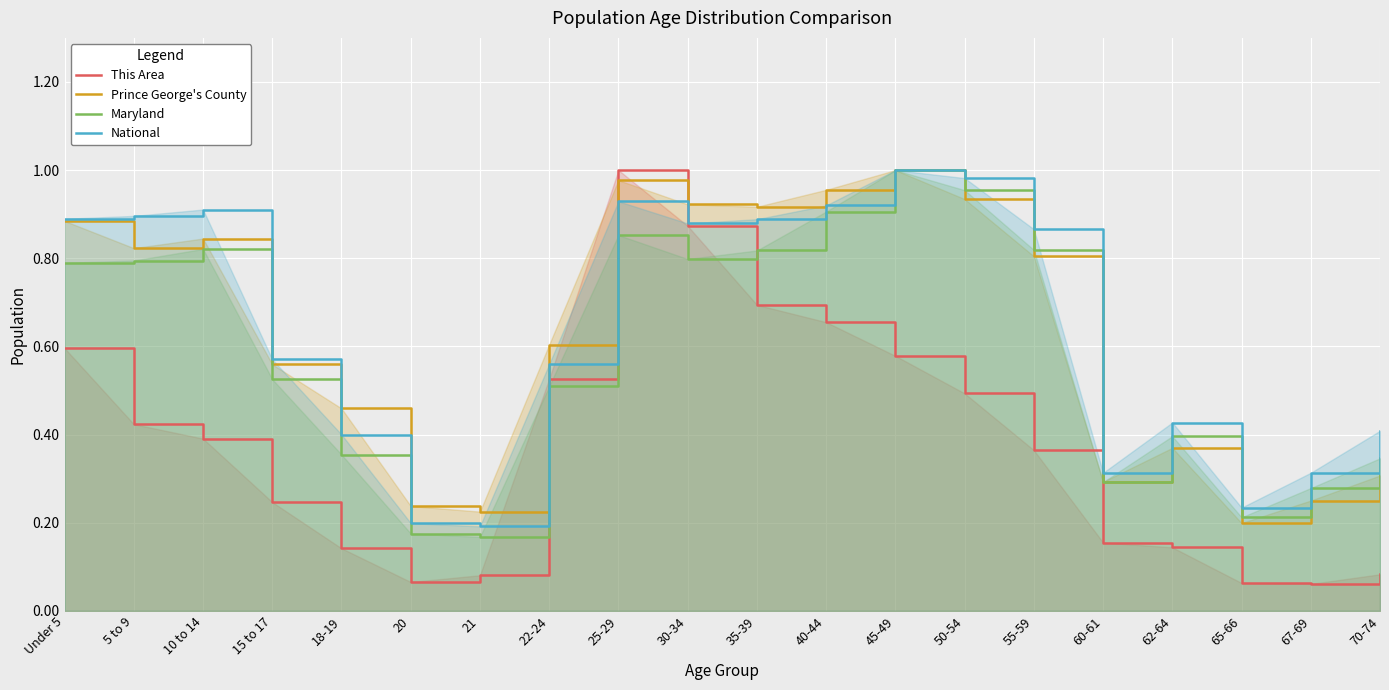

The value of Prince George's County at 30-34 is 0.4. True or false?

False